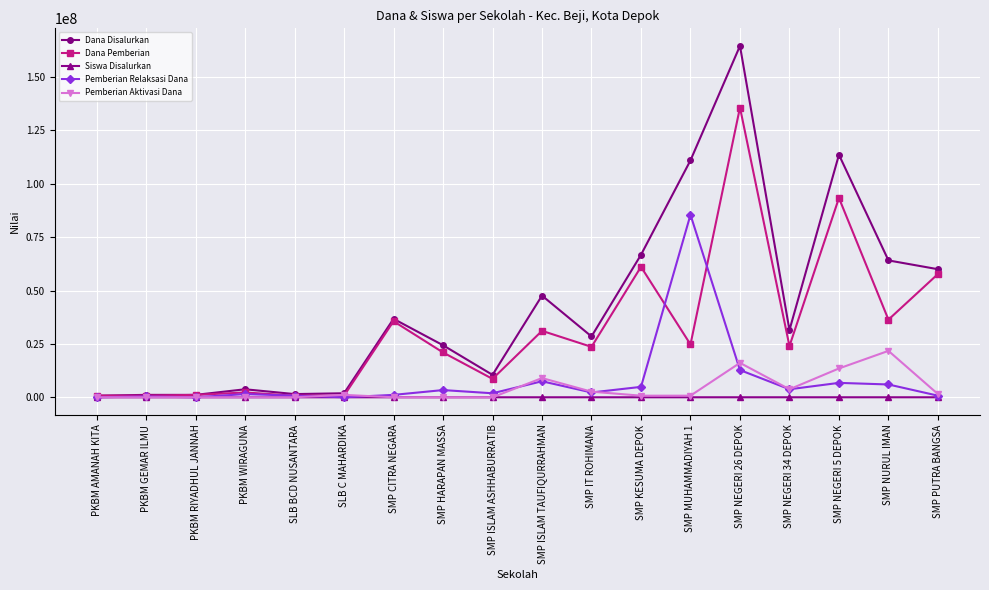

What is the greatest value displayed?

164625000